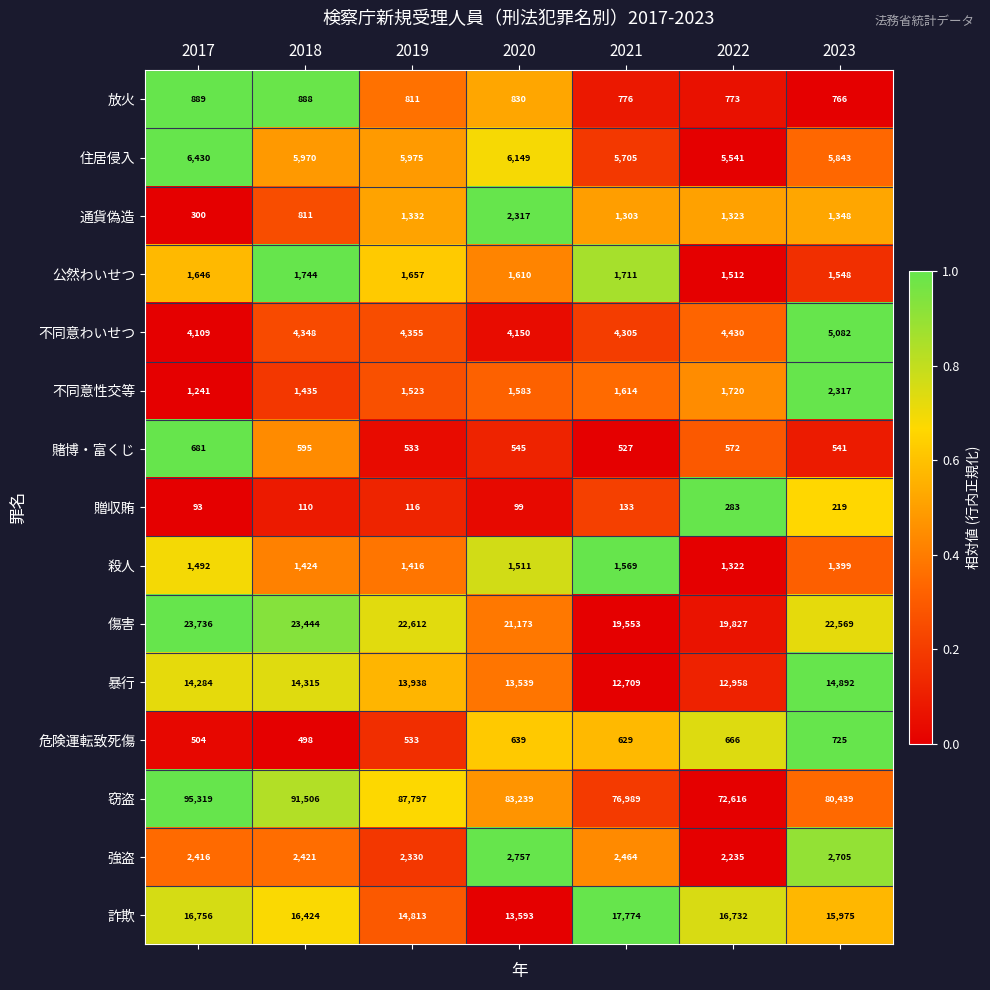

Where is 傷害 nearest to the value 21644?

2020